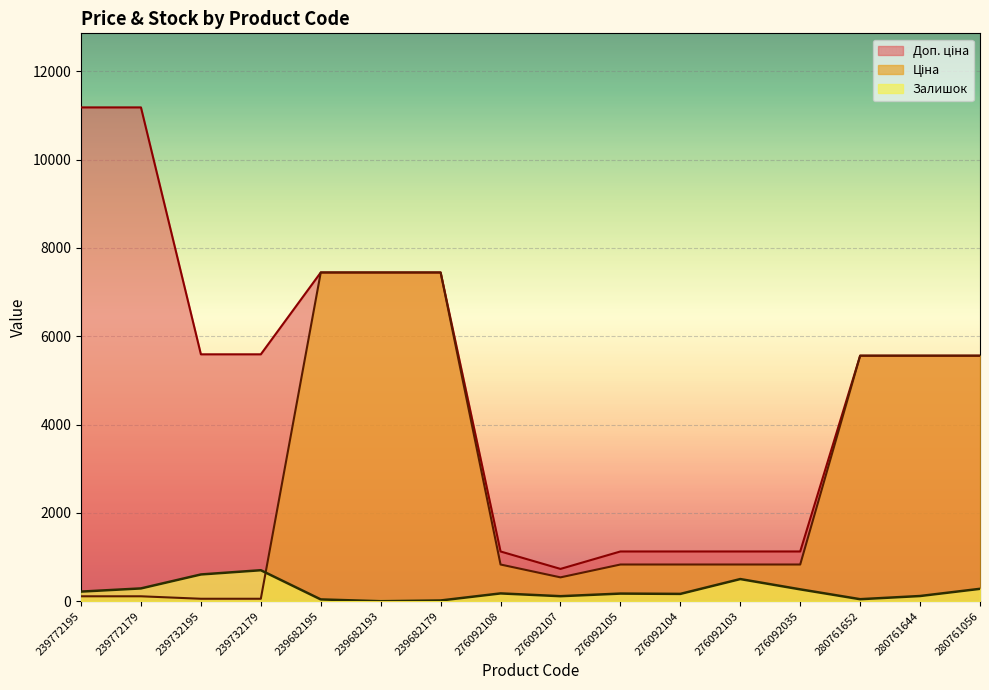

True or false: Доп. ціна and Залишок cross at least once.

False